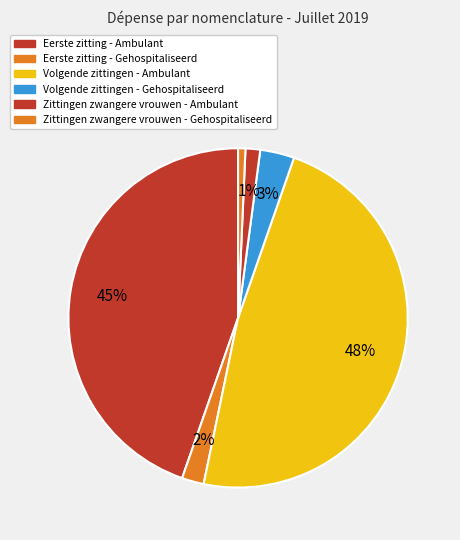

Which slice is the largest?

421038 -- Volgende zittingen - Ambulant